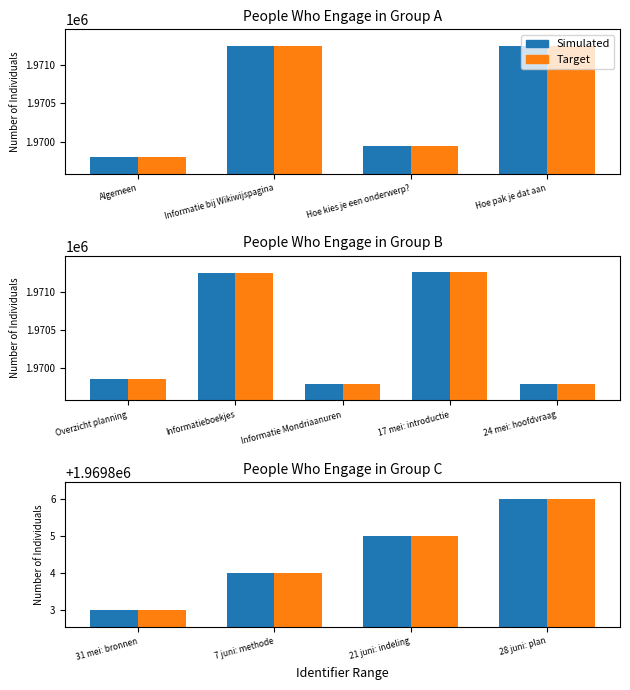

What is the minimum value for Simulated?

1969803